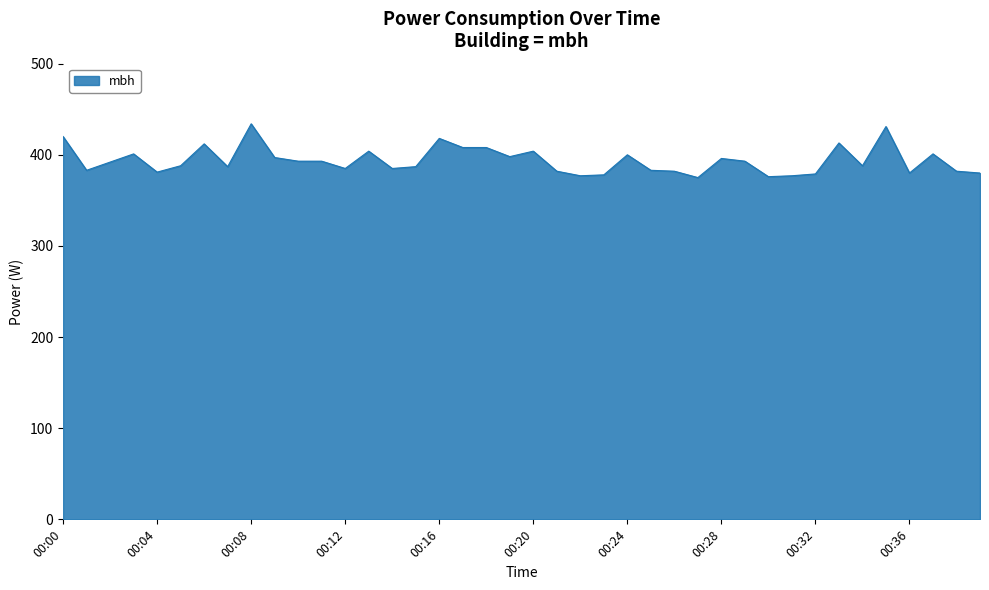

How many series are shown in this chart?

1